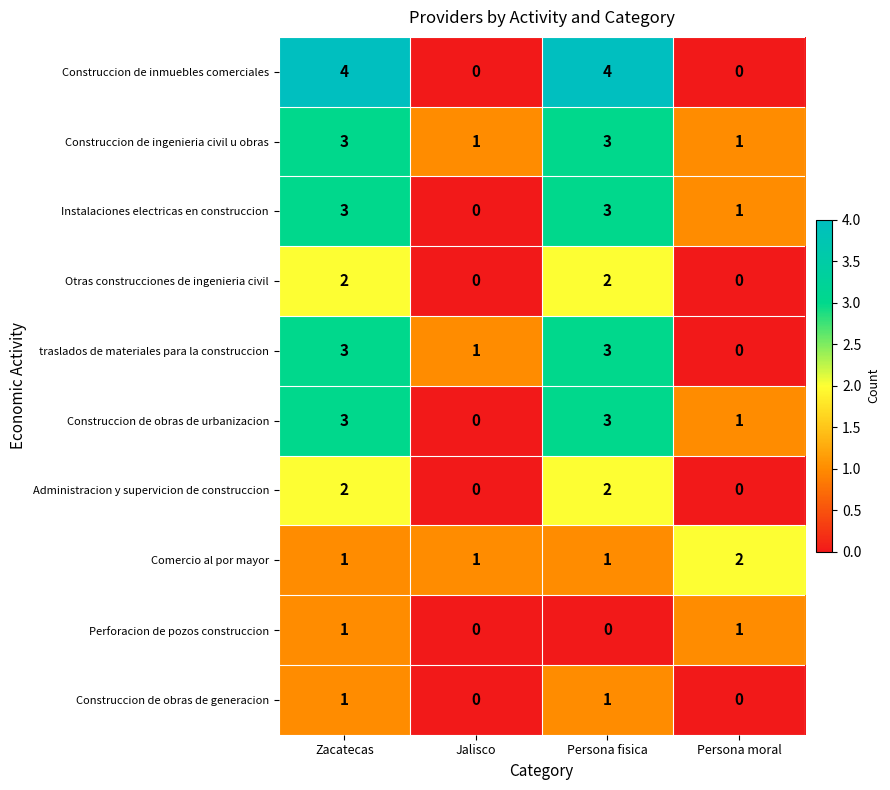

How many series are shown in this chart?

10